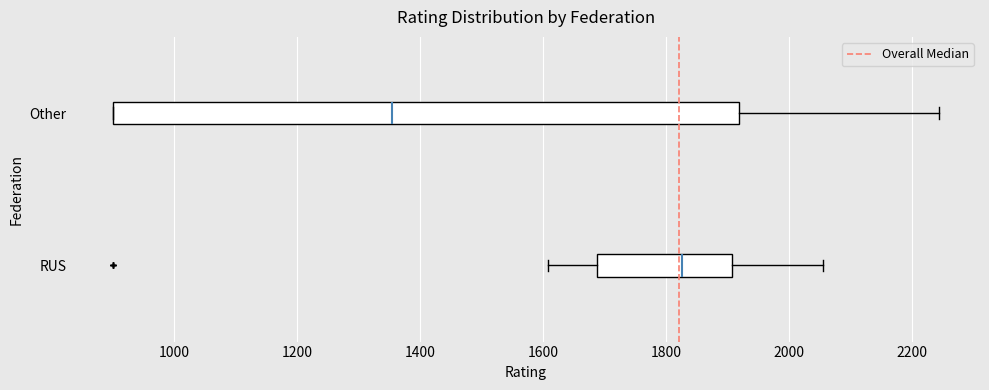

Reading bottom to top, read every box against the x-axis: the position of its median line, the range the box covers, and the ends of its whiskers. The values are not printed on the chart, so give them approximately, as read against the axis.

RUS: median 1820, box 1680 to 1900, whiskers 1600 to 2060
Other: median 1360, box 900 to 1920, whiskers 900 to 2240